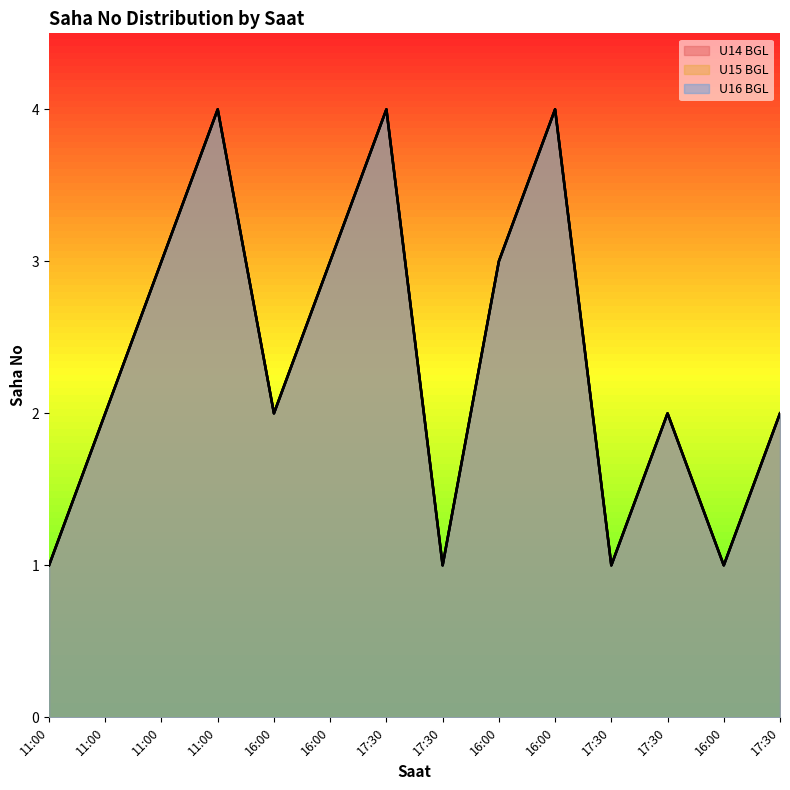

At which category does U16 BGL reach its first local peak?

11:00